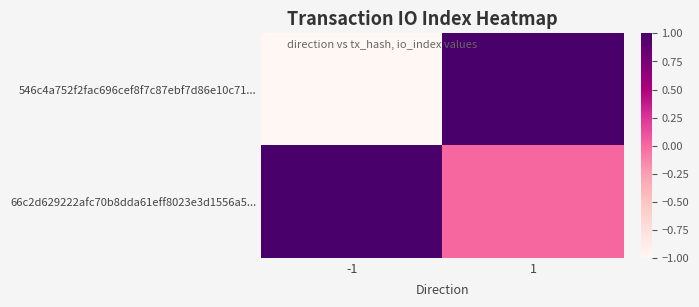

Which label corresponds to the largest value in the chart?

1